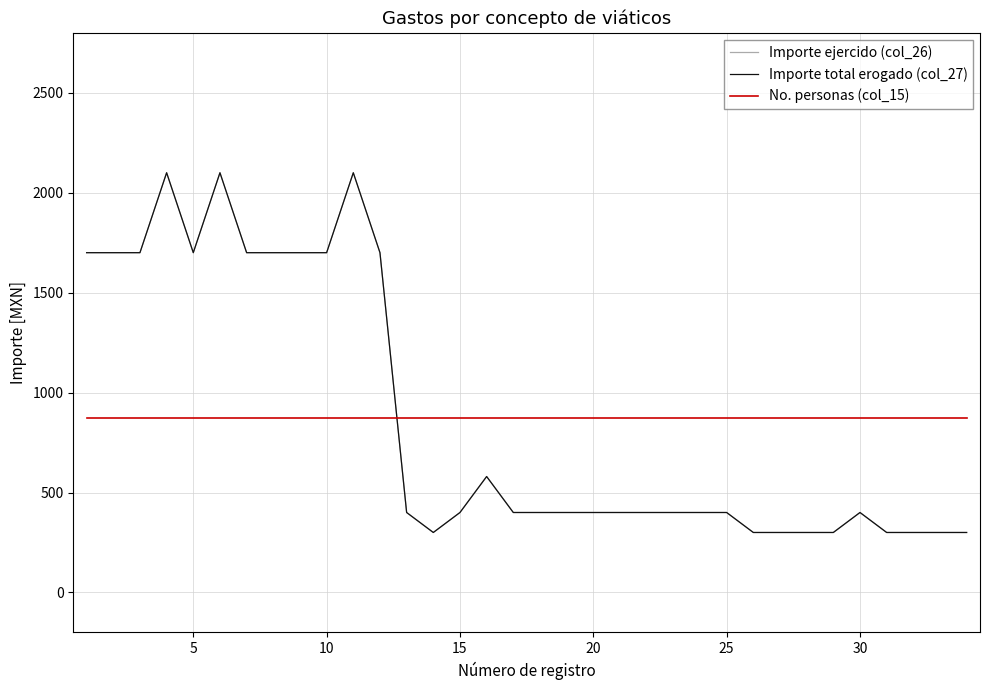

True or false: Importe total erogado (col_27) has more than 2 interior local peaks.

True